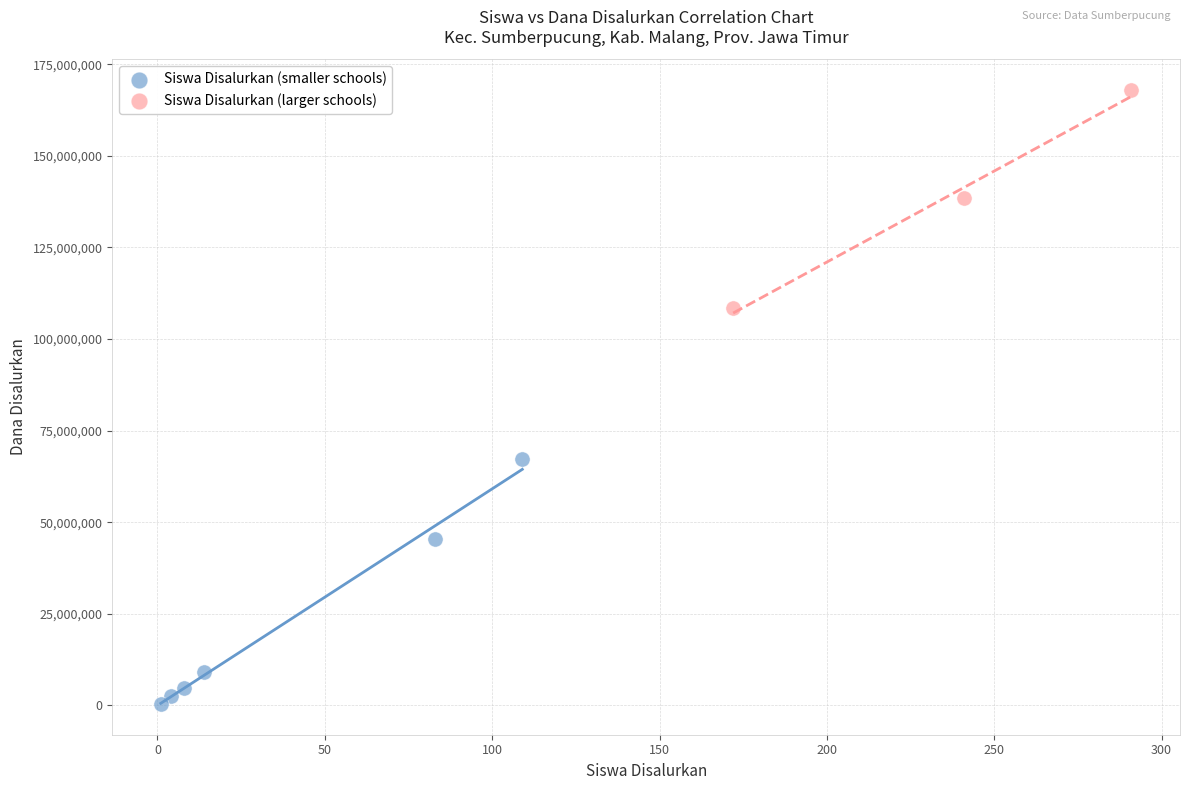

What are all the series names shown in the legend?

Siswa Disalurkan (smaller schools), Siswa Disalurkan (larger schools)